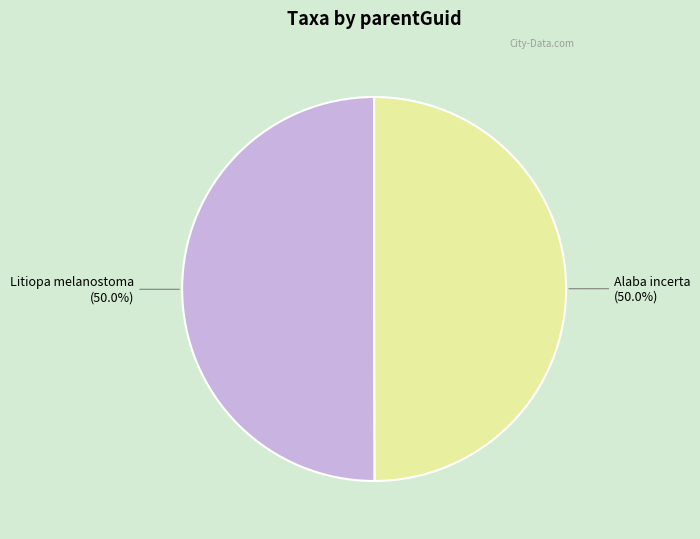

What percentage is the Alaba incerta slice, to the nearest percent?

50%